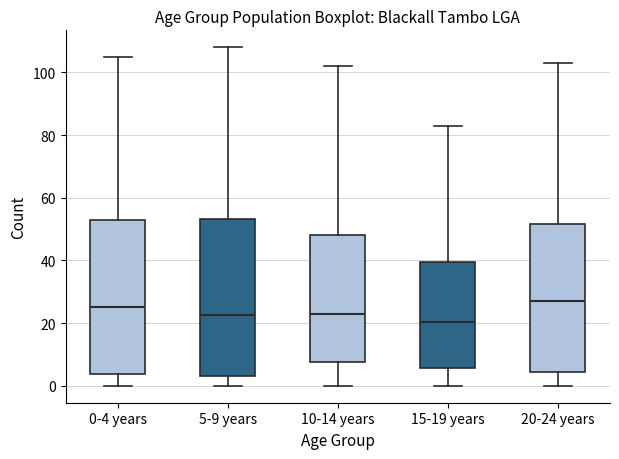

Where does the median line of the box for 10-14 years sit on the y-axis? The values are not printed on the chart, so give them approximately, as read against the axis.

24